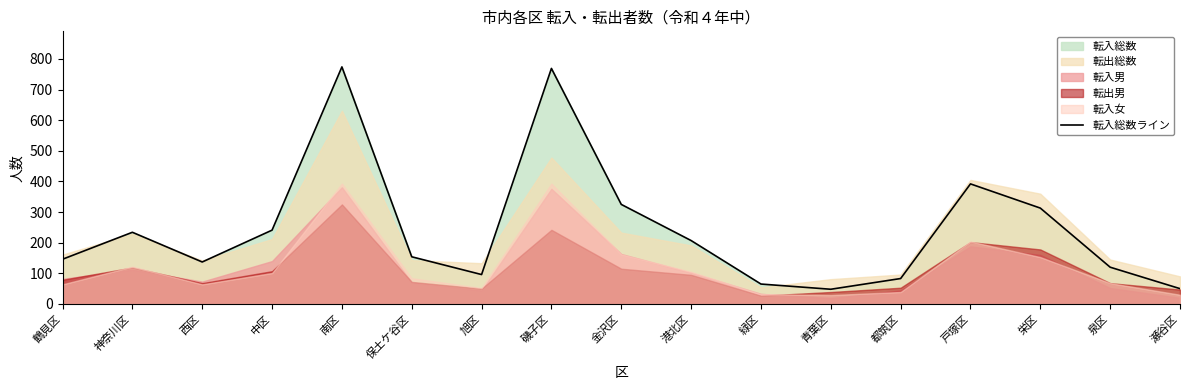

Where is the first local minimum?

西区